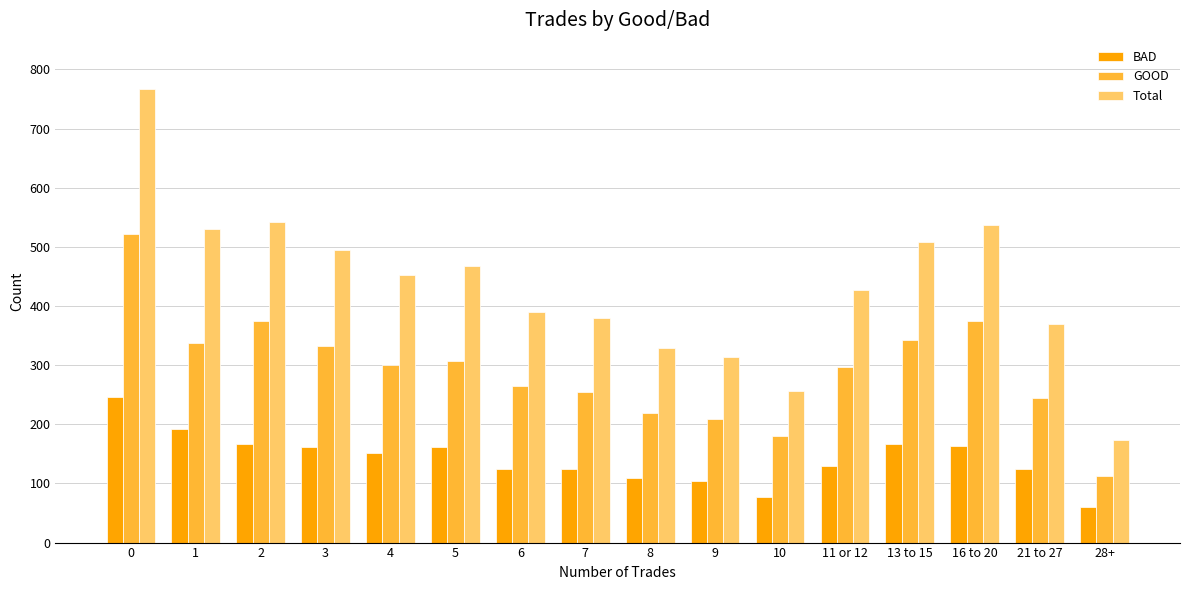

Is it true that GOOD equals 139 at 21 to 27?

False